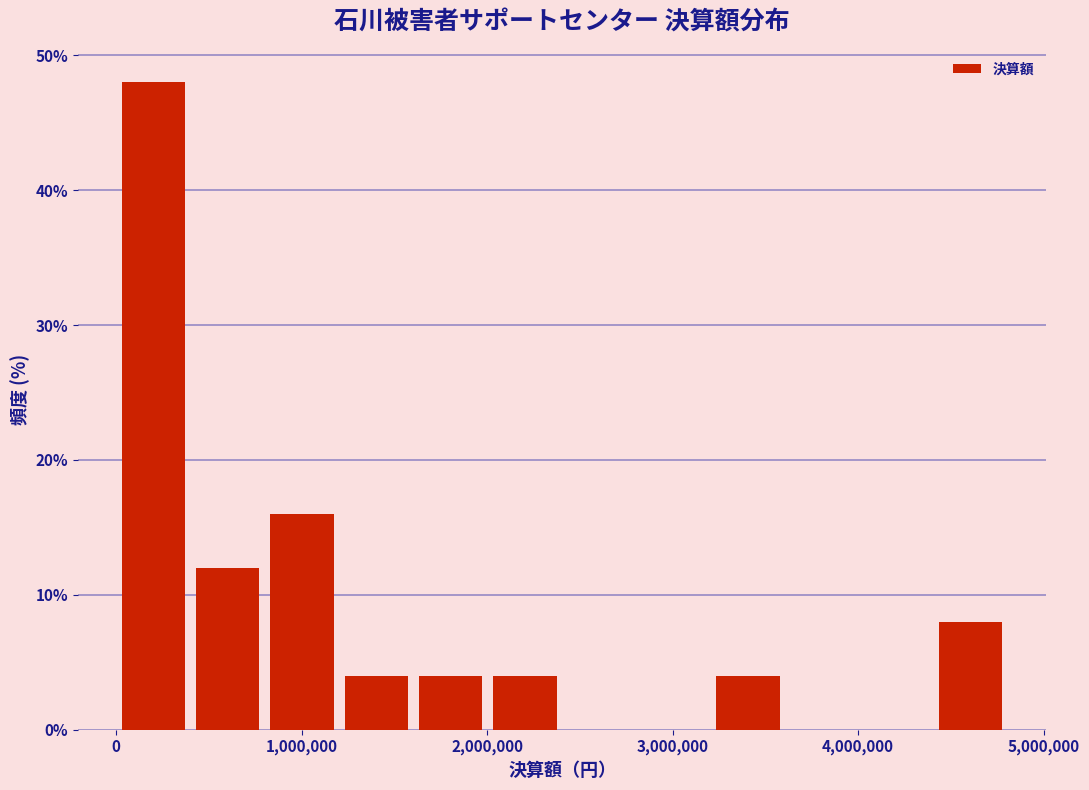

Reading left to right, list every bar in this chart as the range it spans on the x-axis followed by its height. Neither the bar edges nor the heights are printed on the chart, so give them approximately, as read against the axes.

0 to 400000: 48
400000 to 800000: 12
800000 to 1200000: 16
1200000 to 1600000: 4
1600000 to 2000000: 4
2000000 to 2400000: 4
2400000 to 2800000: 0
2800000 to 3200000: 0
3200000 to 3600000: 4
3600000 to 4000000: 0
4000000 to 4400000: 0
4400000 to 4800000: 8